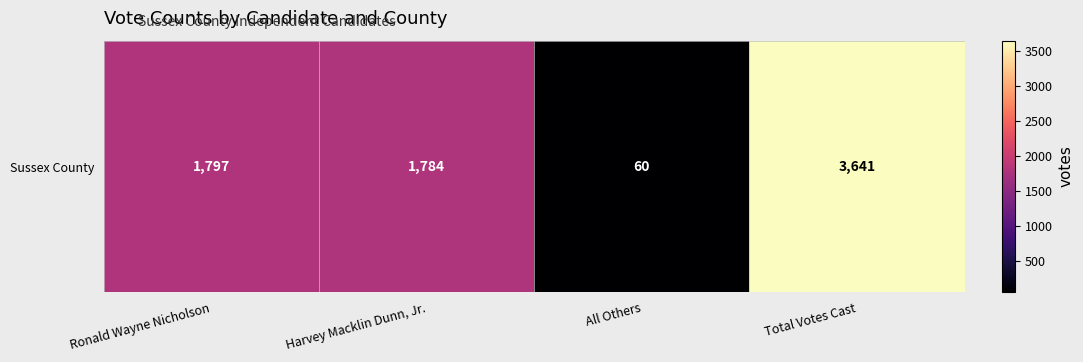

True or false: the data shows 1664 at Total Votes Cast.

False